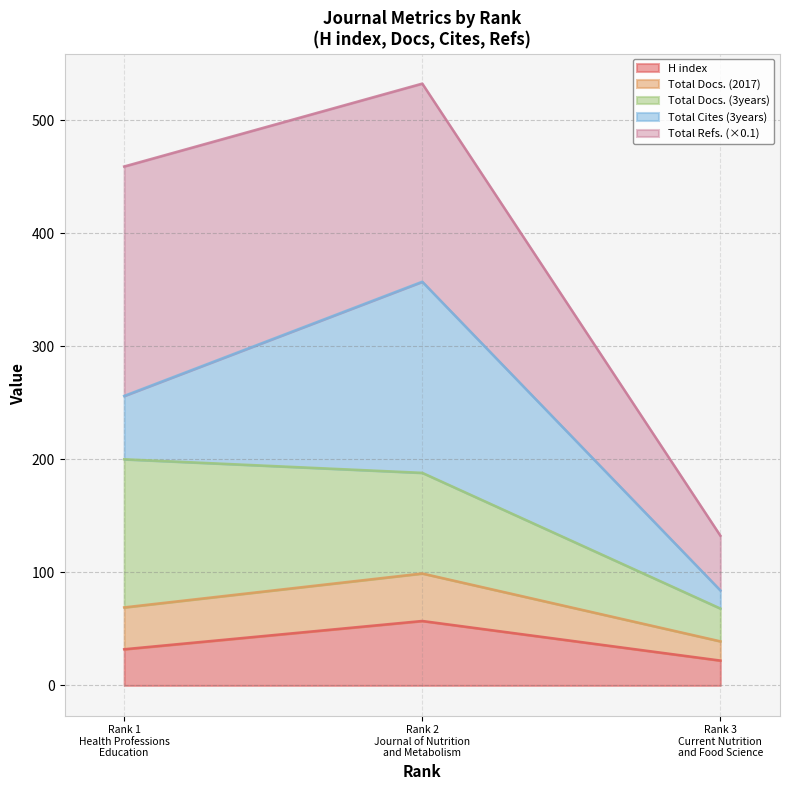

What is the highest value of the H index series?

57.0